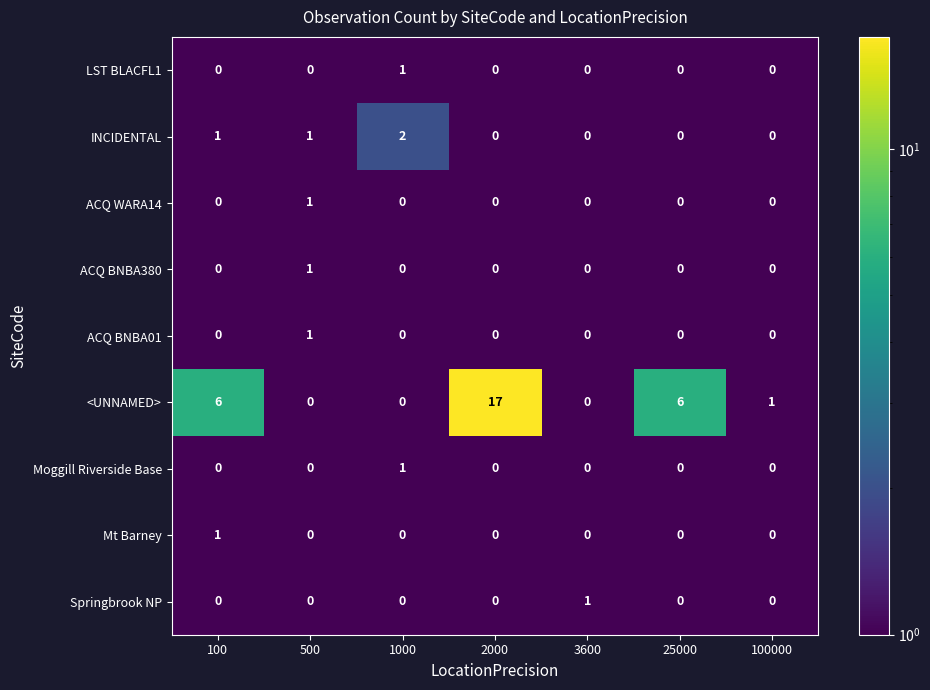

What is the total value across all series at 1000?

4